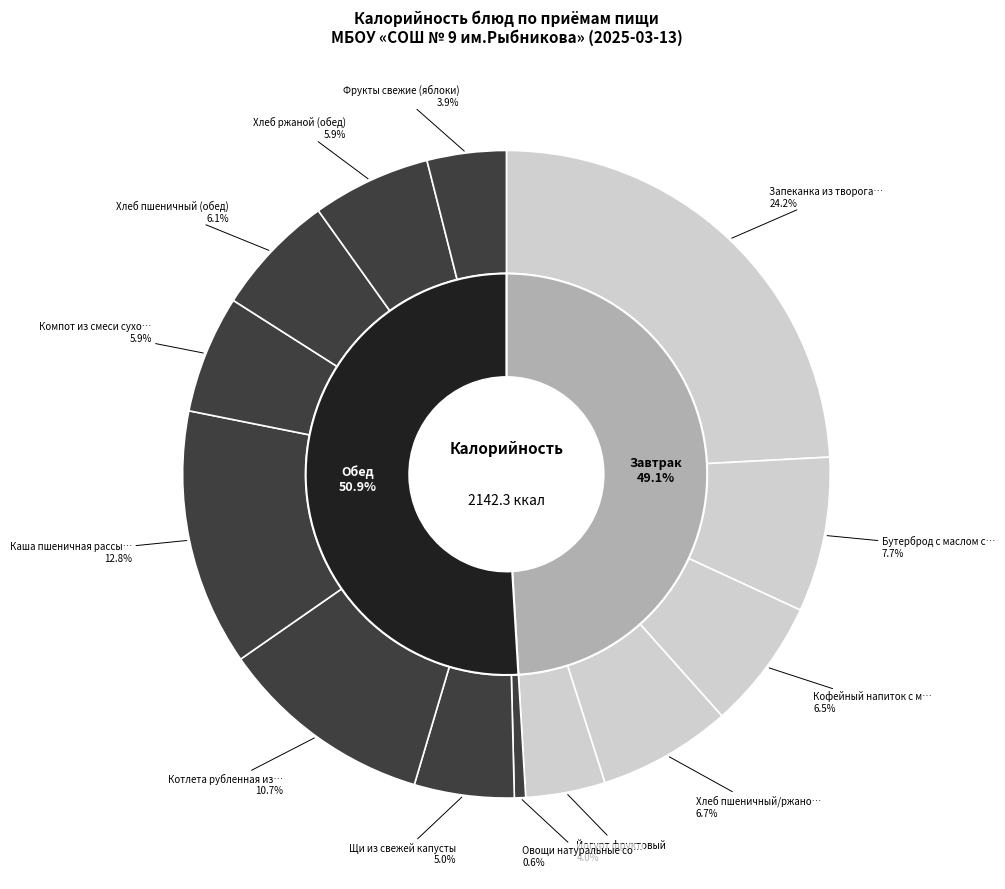

Between Фрукты свежие (яблоки) and Хлеб ржаной (обед), which is larger?

Хлеб ржаной (обед)